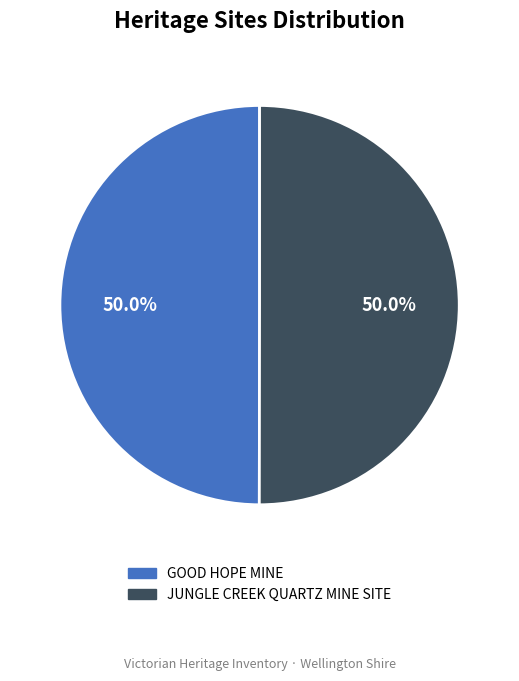

What portion of the pie excludes GOOD HOPE MINE?

50.0%